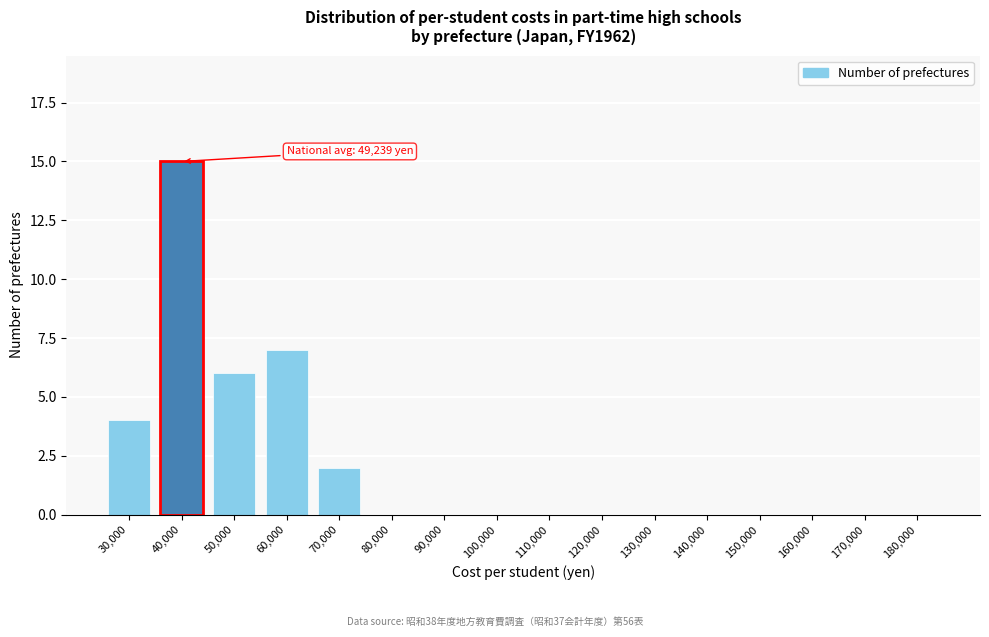

Reading left to right, transcribe all the data shown in this chart.

30,000=4	40,000=15	50,000=6	60,000=7	70,000=2	80,000=0	90,000=0	100,000=0	110,000=0	120,000=0	130,000=0	140,000=0	150,000=0	160,000=0	170,000=0	180,000=0